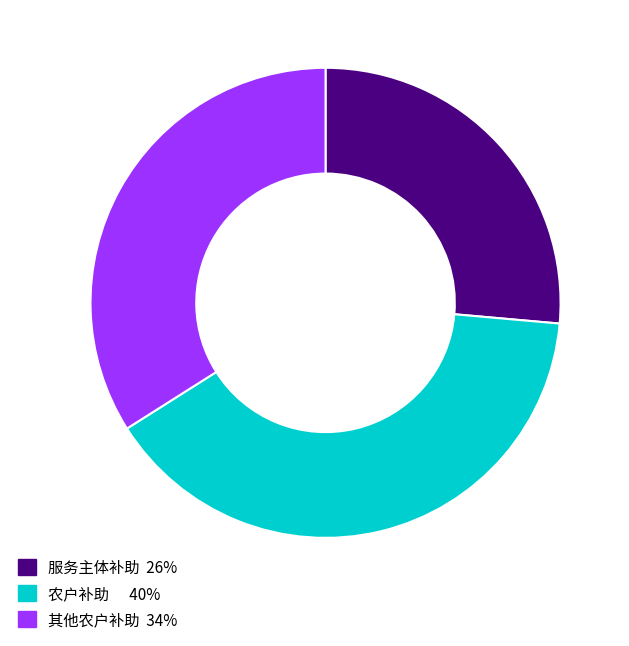

Does any single category account for the majority?

No